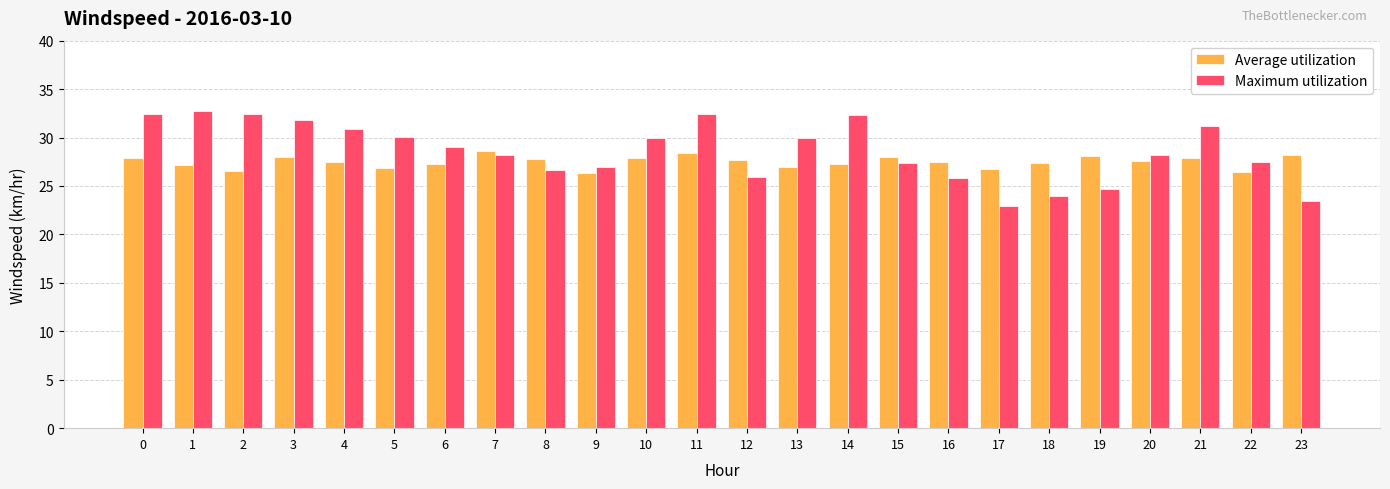

What is the difference between the second highest and minimum values in the Maximum utilization series?

9.5